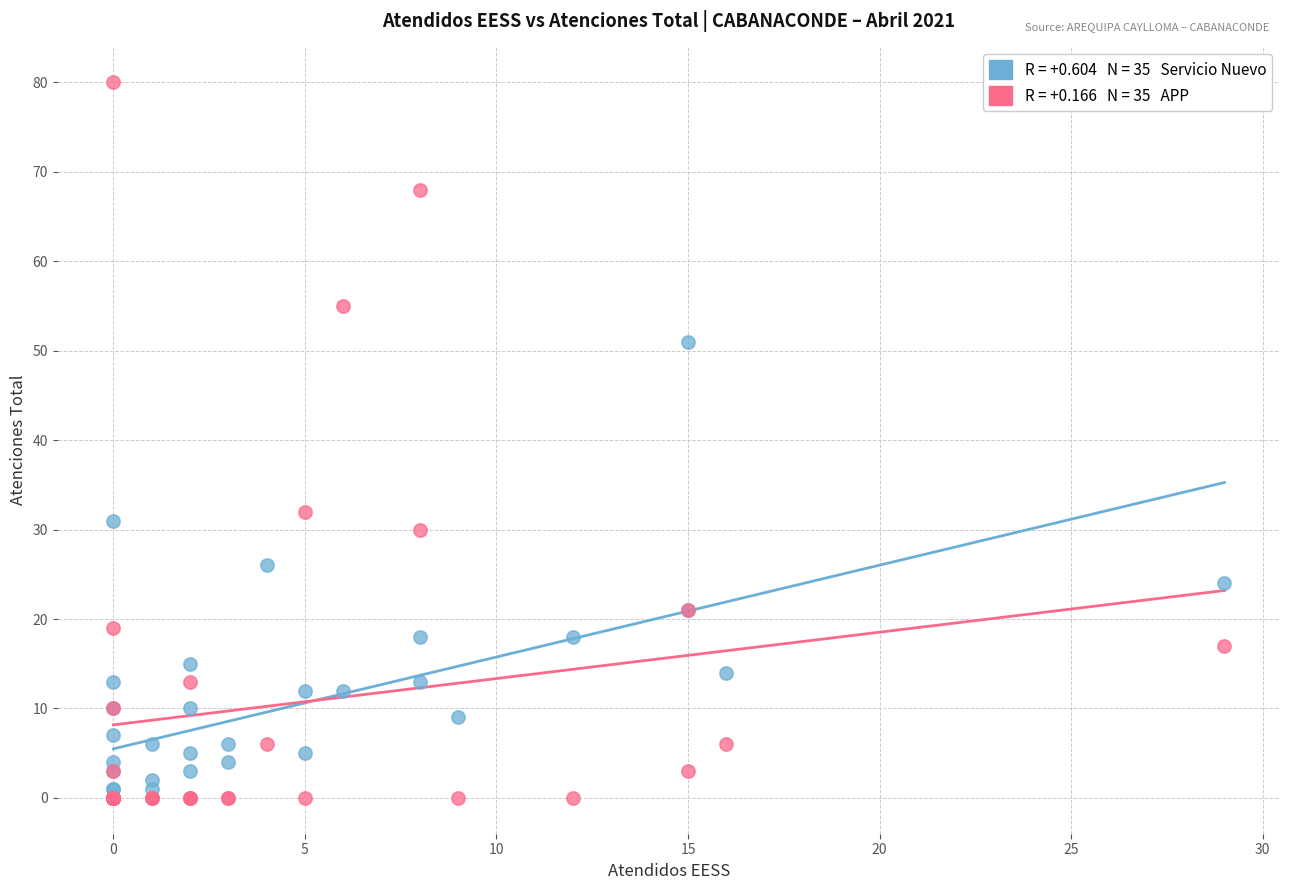

Across all series, what Y value is closest to 40?

32